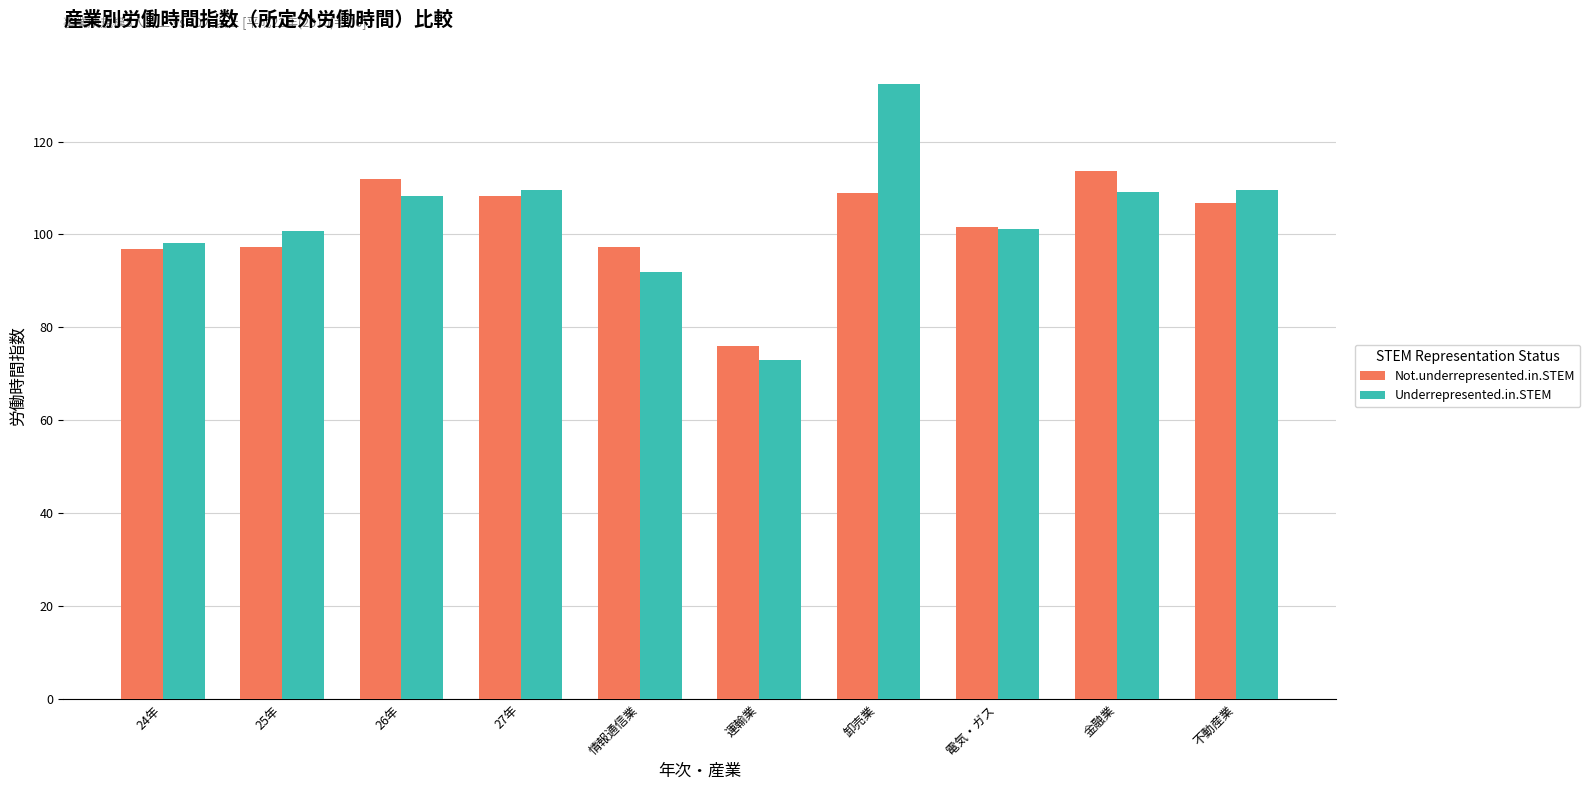

What is the difference between the second highest and minimum values in the Not.underrepresented.in.STEM series?

35.9